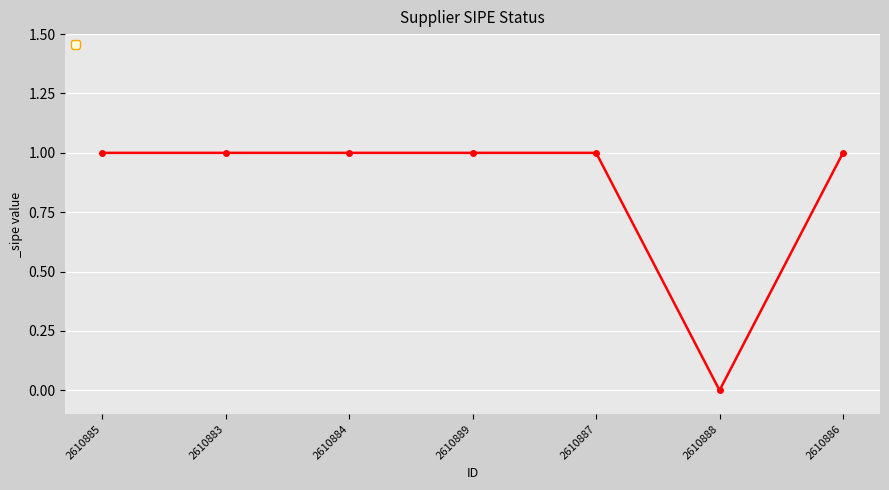

What is the sum of all values?

6